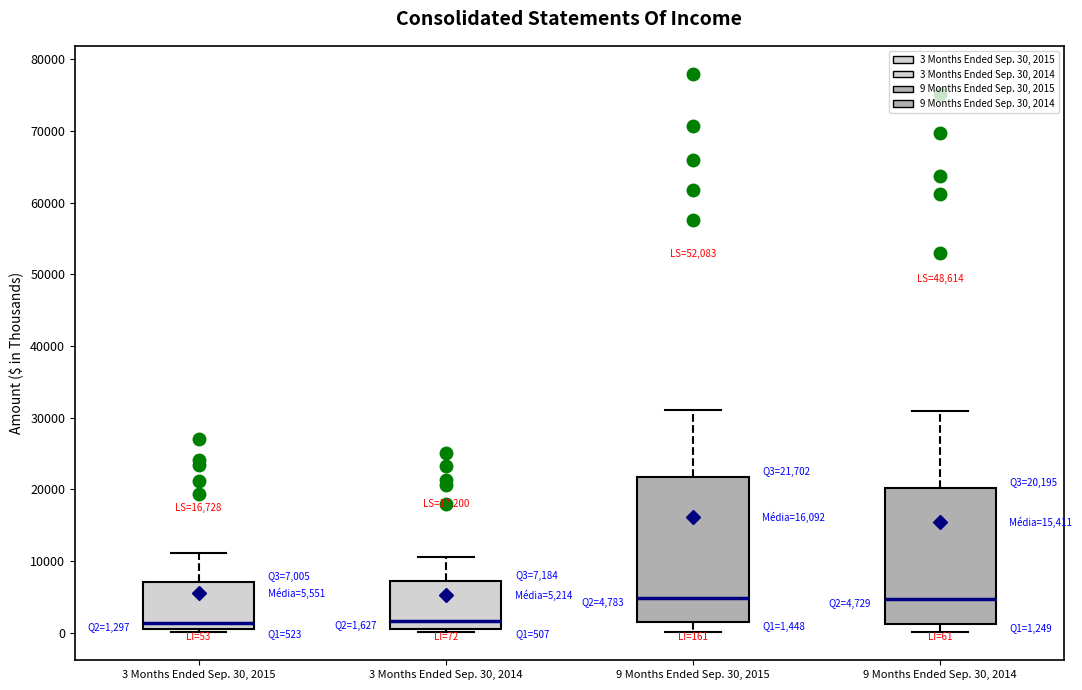

Which box is the tallest, from its lower edge to its upper edge?

9 Months Ended Sep. 30, 2015